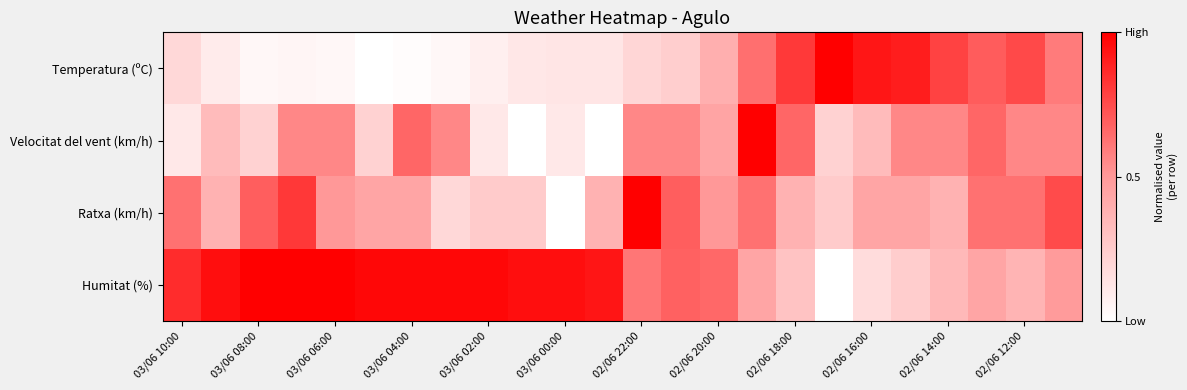

How many data points does each series have?

24